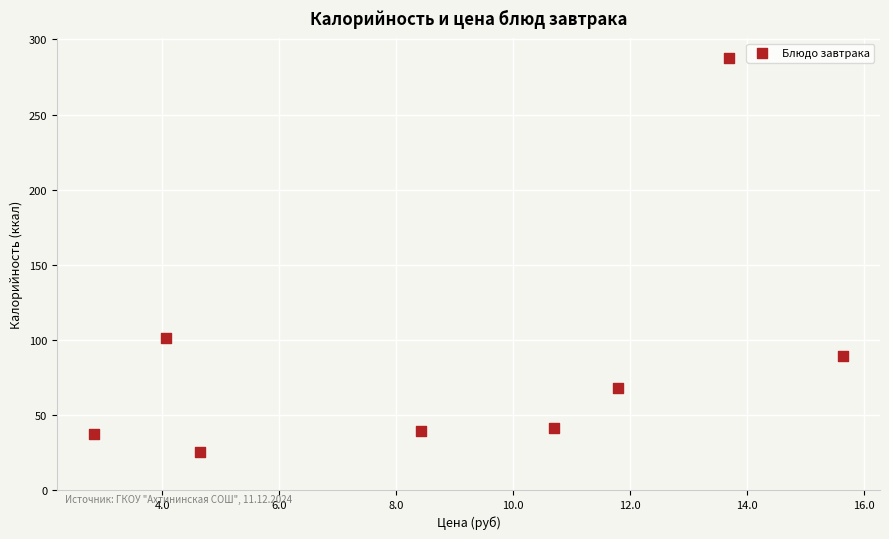

What is the average X value?

9.0